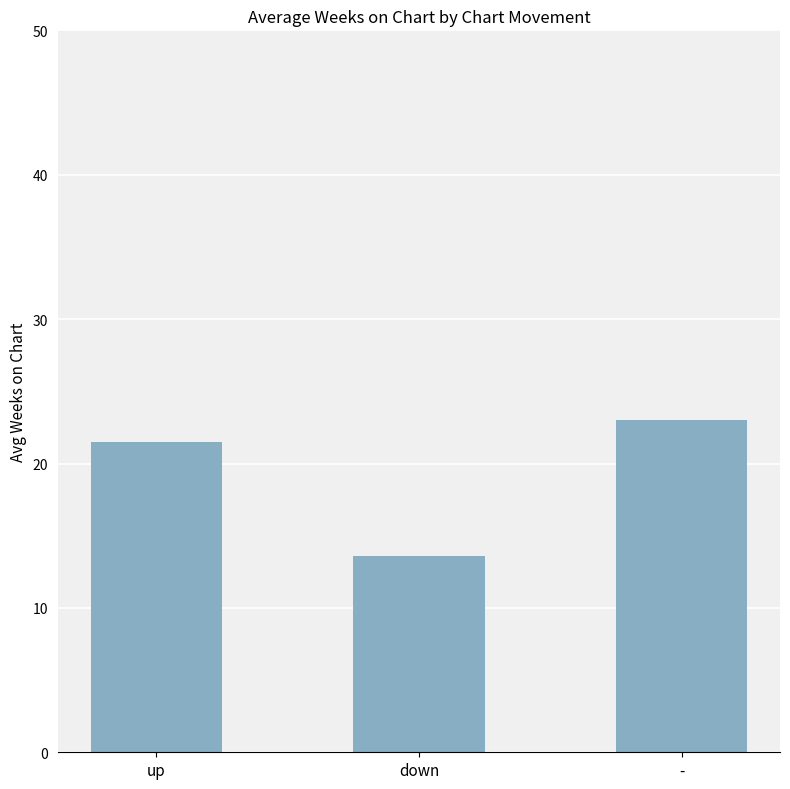

What is the sum of all values?

58.1